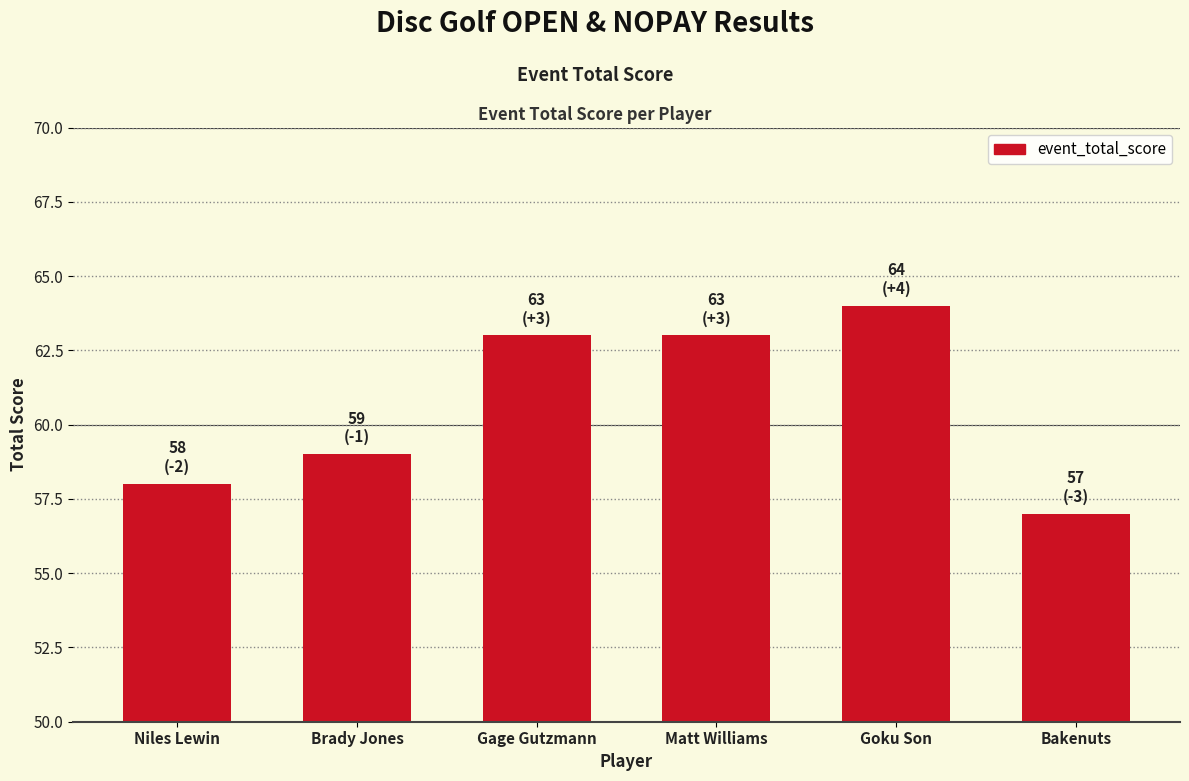

What is the label of the 6th bar from the left?

Bakenuts